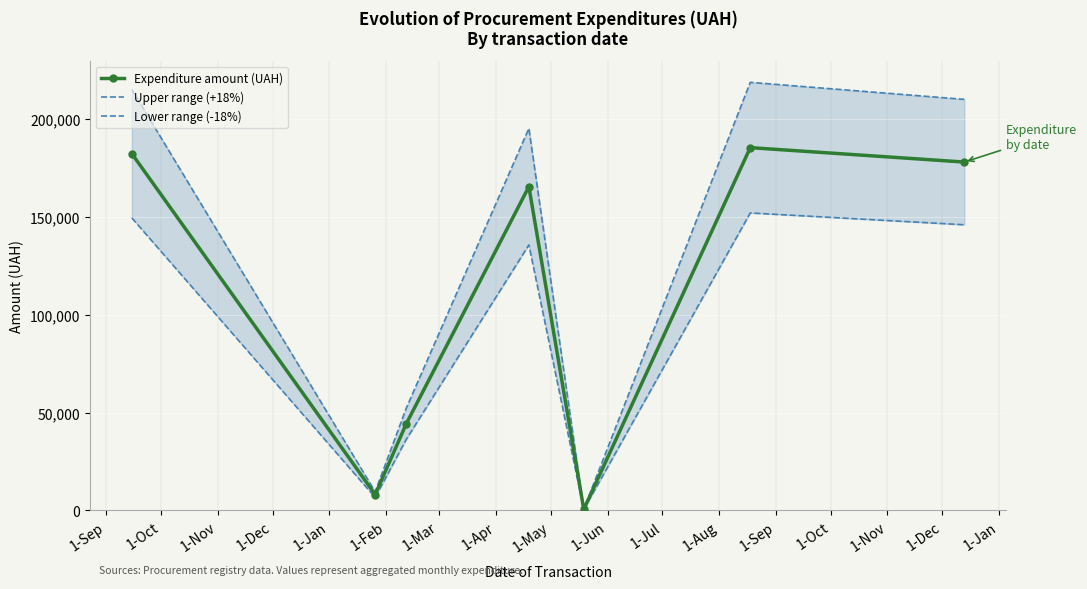

True or false: Lower range (-18%) and Expenditure amount (UAH) cross at least once.

False